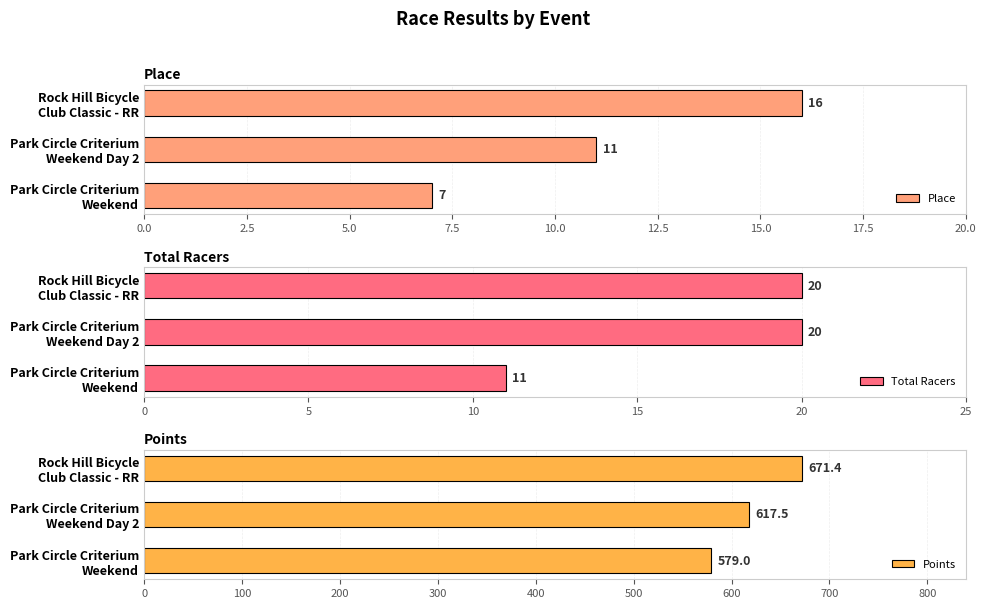

Are the bars horizontal?

Yes